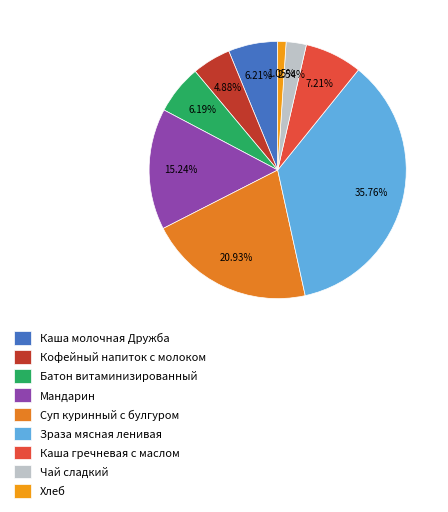

What is the largest slice in the pie chart?

Зраза мясная ленивая